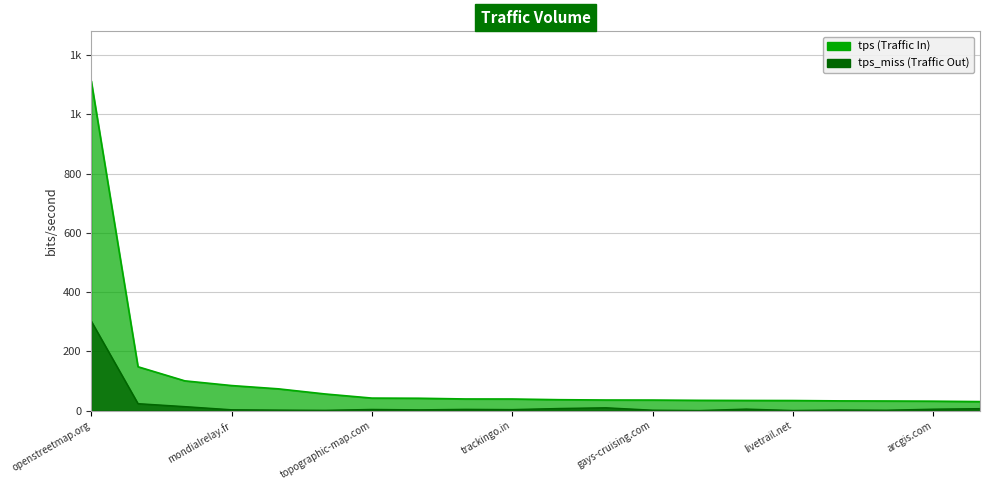

Reading left to right, list all the values displayed in this chart.

tps: 1113.6	147.9	100.3	84.4	73.3	56.0	42.1	41.6	39.1	39.0	36.7	35.6	35.4	34.5	34.1	33.8	32.7	32.3	31.6	30.2
tps_miss: 302.1	23.3	13.3	2.7	1.5	0.8	3.8	2.5	4.1	3.3	7.0	9.4	1.3	0.1	4.9	0.2	1.8	1.2	4.6	6.5